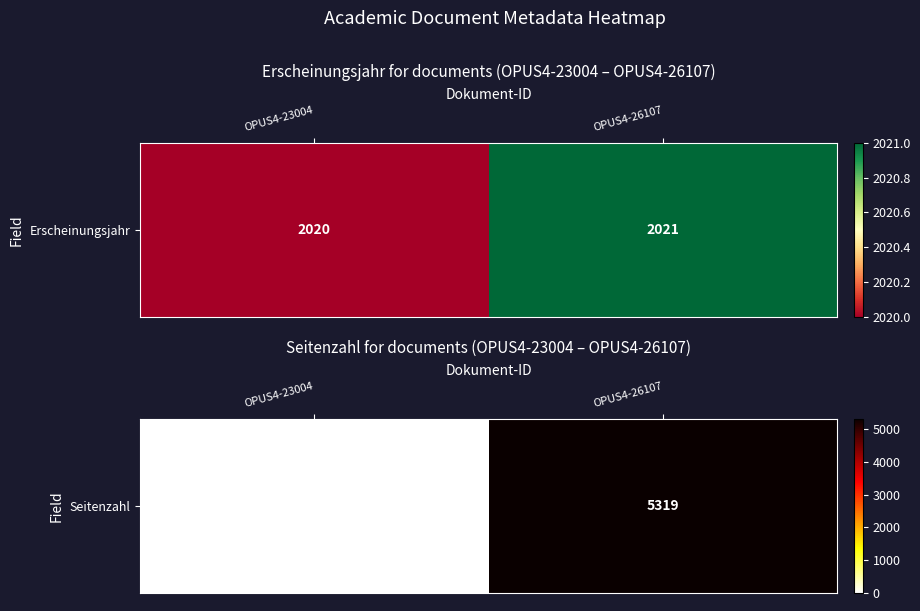

List the labels in order of value, smallest first.

OPUS4-23004, OPUS4-26107